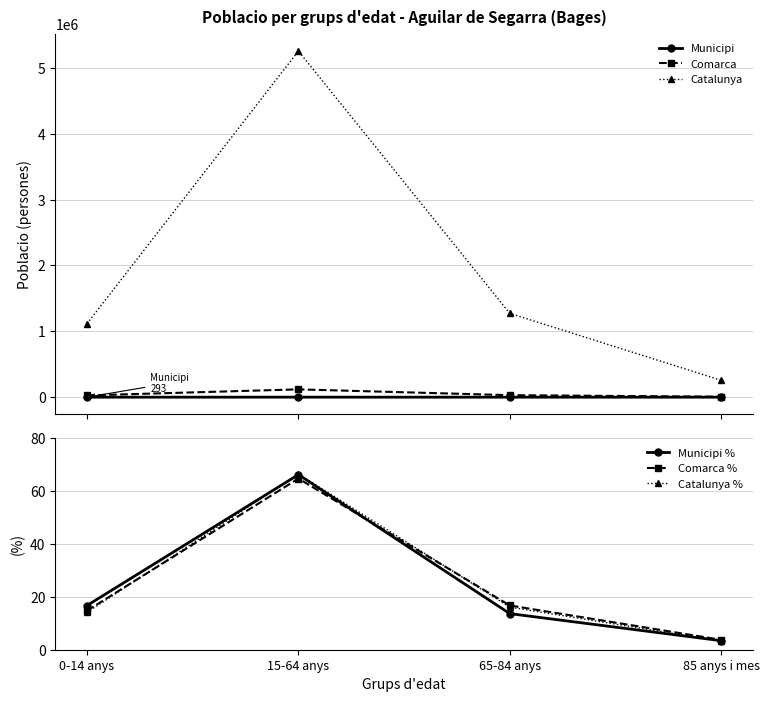

Reading left to right, list all the values displayed in this chart.

Municipi: 49.0	194.0	40.0	10.0
Comarca: 27075.0	118628.0	30685.0	6877.0
Catalunya: 1116910.0	5255889.0	1272703.0	256461.0
Municipi %: 16.7	66.2	13.7	3.4
Comarca %: 14.8	64.7	16.7	3.8
Catalunya %: 14.1	66.5	16.1	3.2